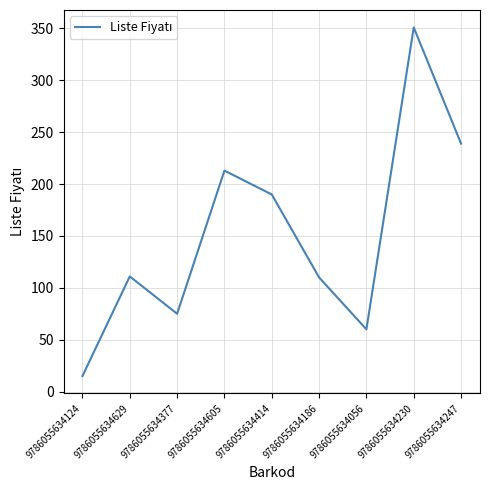

What is the smallest value displayed?

15